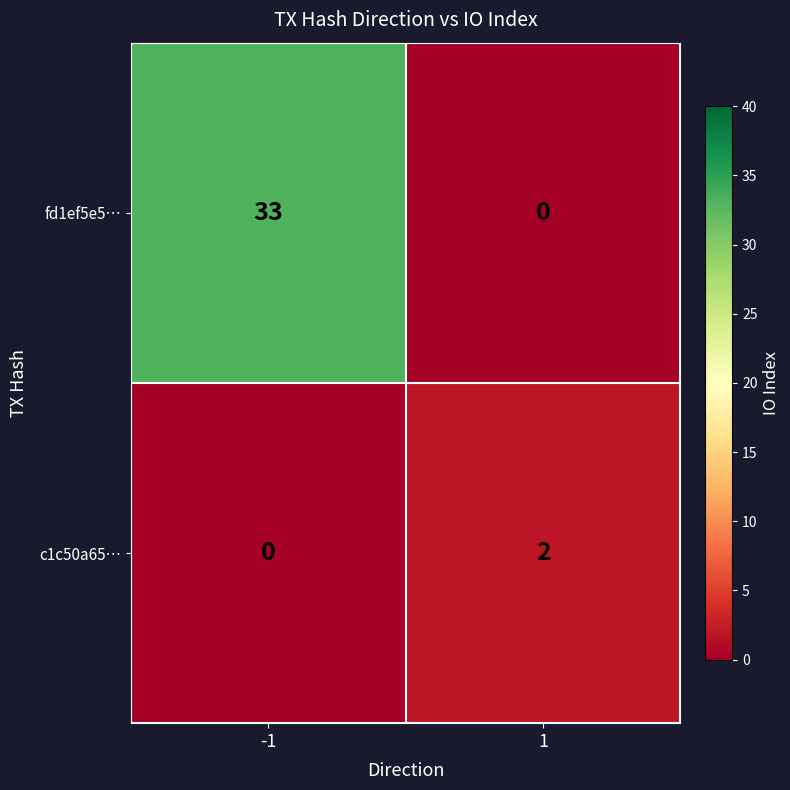

Rank the series by their average value, from highest to lowest.

fd1ef5e5…, c1c50a65…